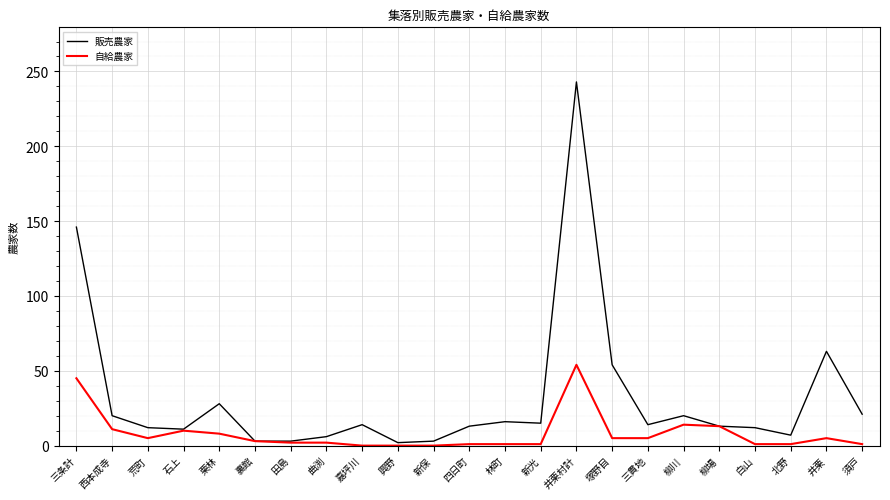

Which series changed the most between 新保 and 井栗?

販売農家